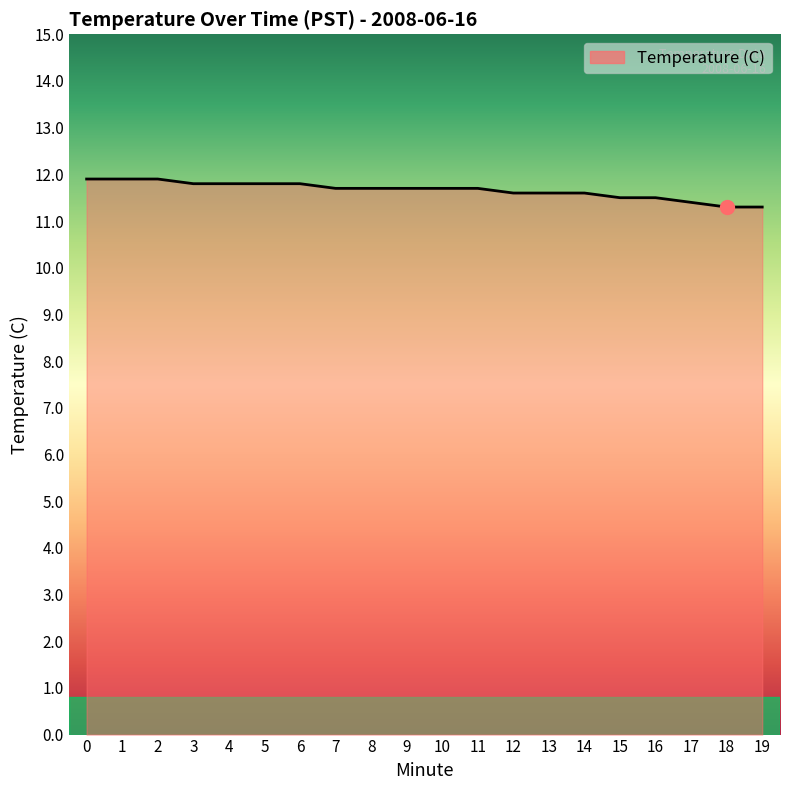

The value at 8 is 11.7. True or false?

True